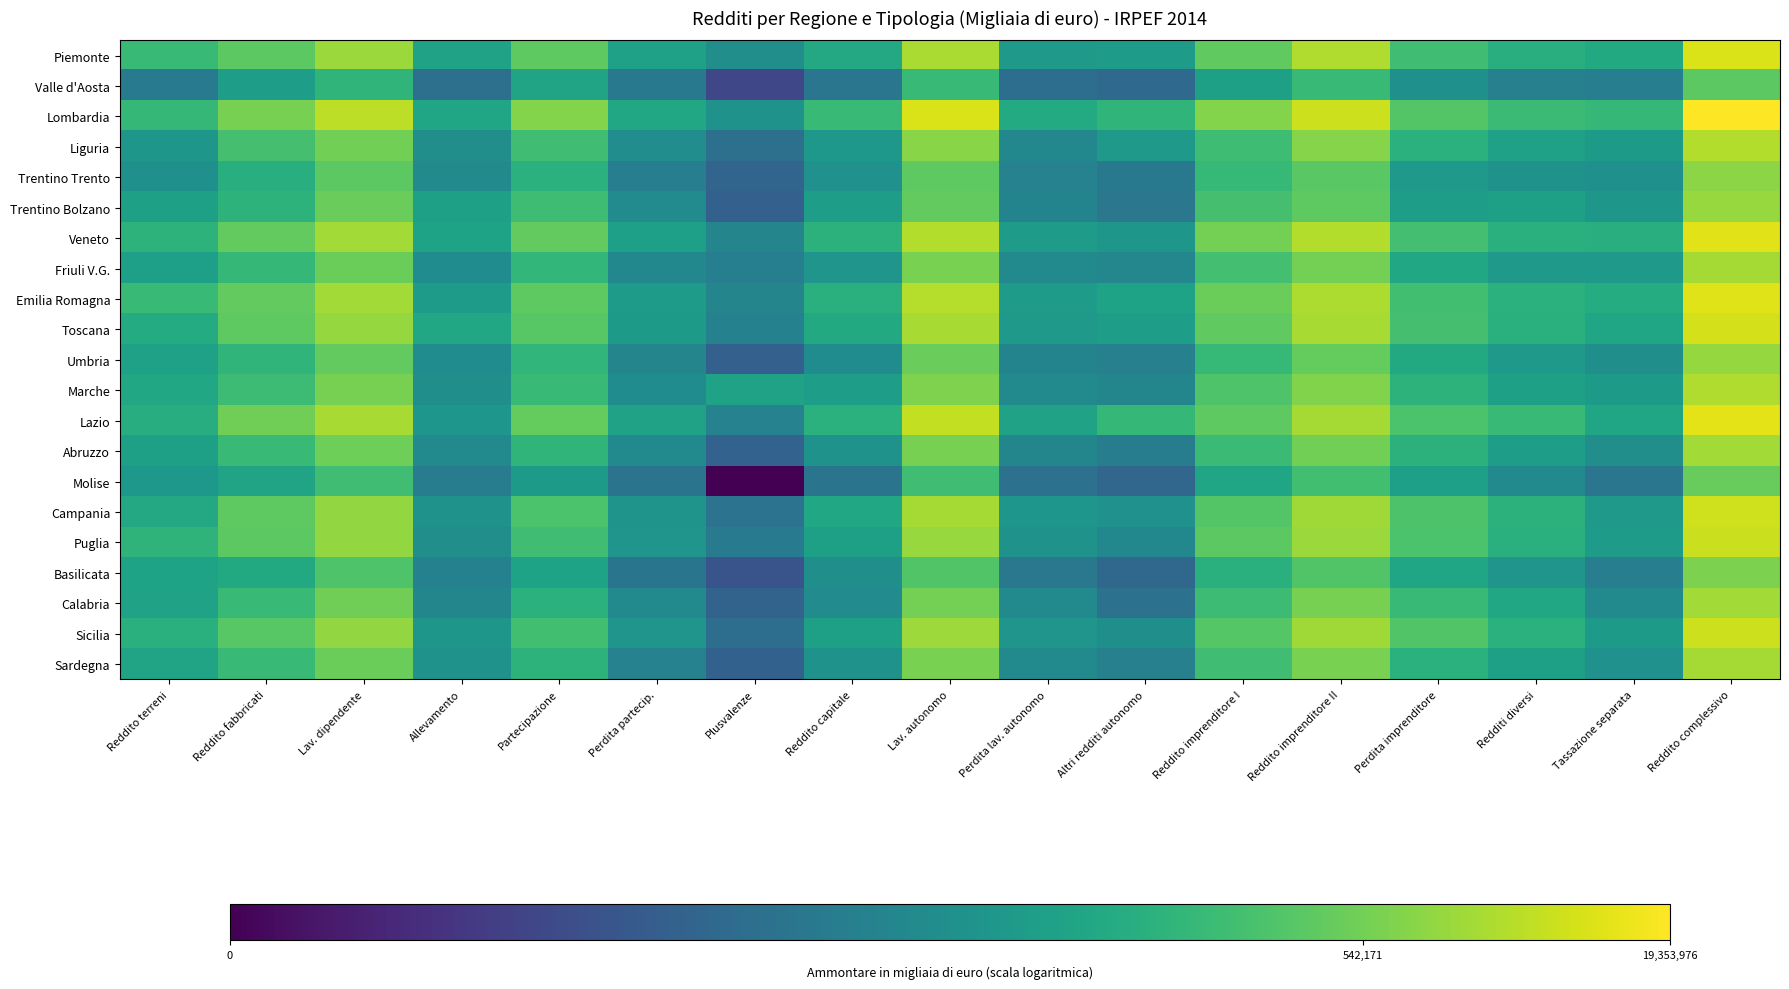

What is the spread (max minus min) of values at Perdita partecip.?

3.5